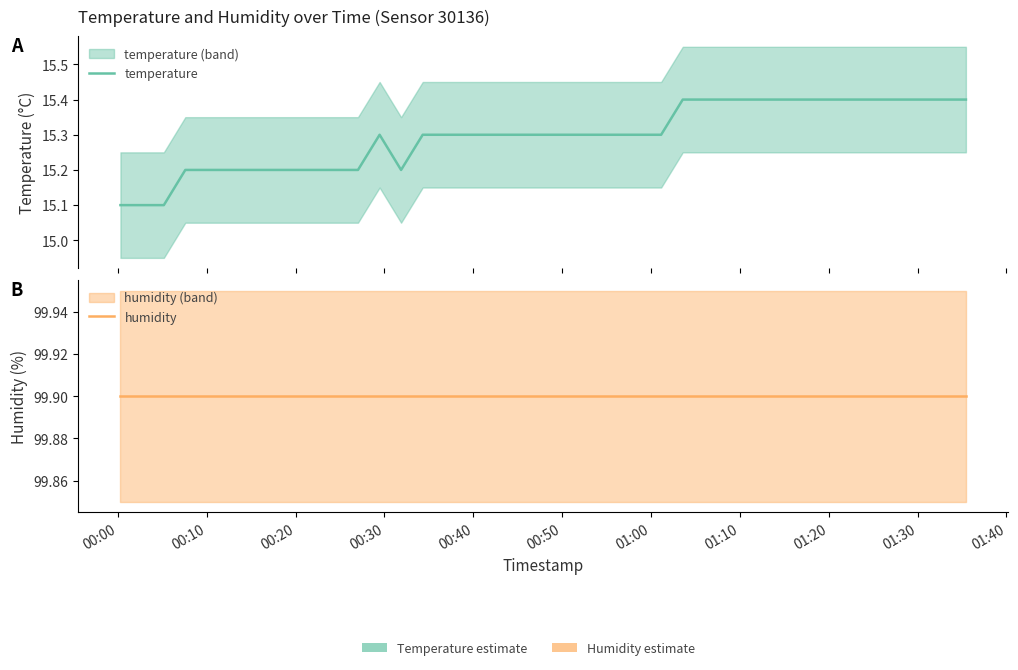

What is the maximum value shown in the chart?

99.9